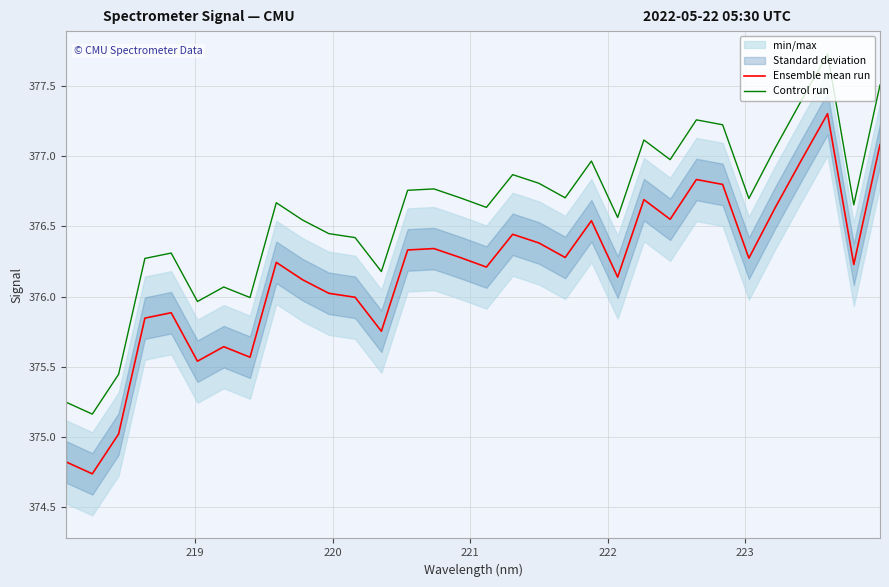

True or false: Ensemble mean run and Control run cross at least once.

False